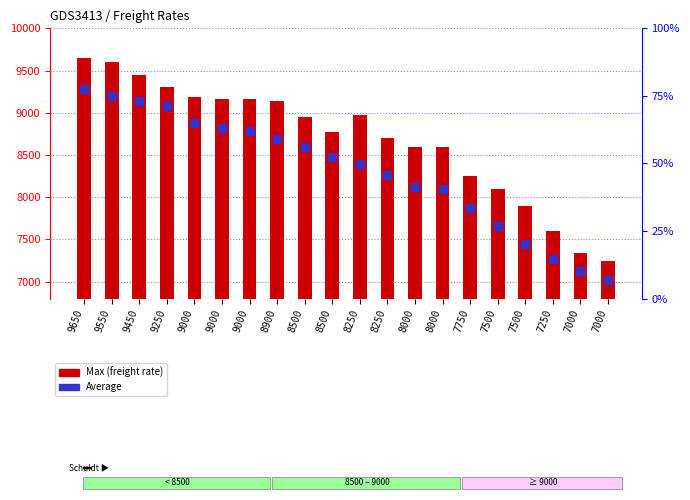

Which series has the widest spread of Y values?

Max